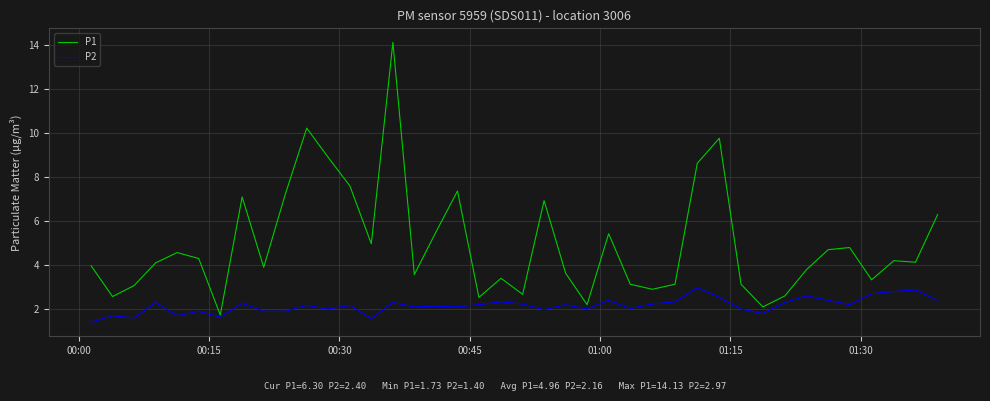

What is the maximum value for P1?

14.1